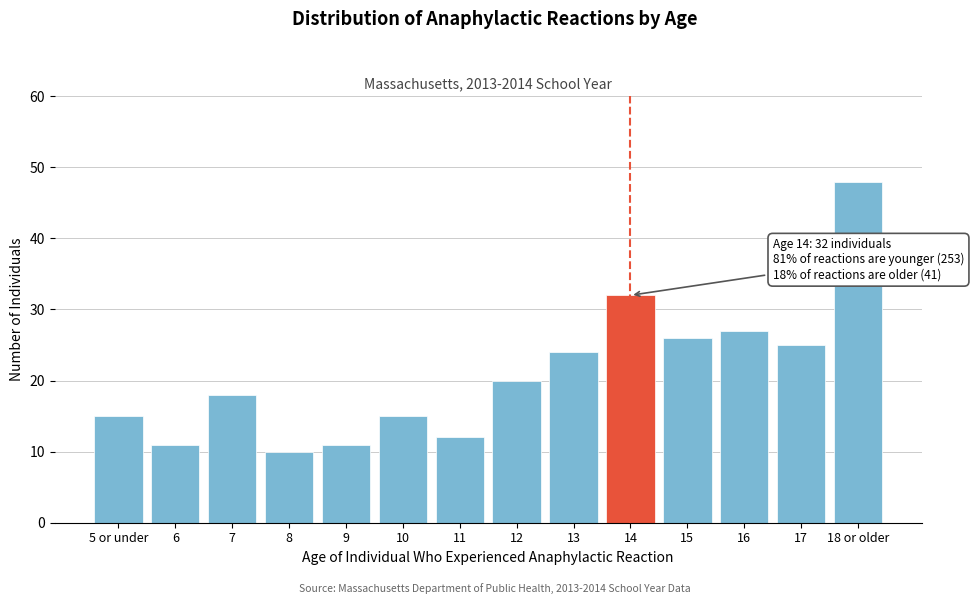

Reading left to right, extract all data points from this chart.

5 or under=15	6=11	7=18	8=10	9=11	10=15	11=12	12=20	13=24	14=32	15=26	16=27	17=25	18 or older=48